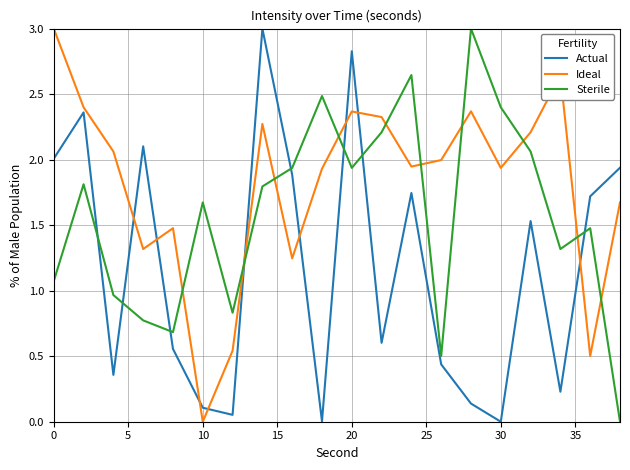

What is the greatest value displayed?

3.0